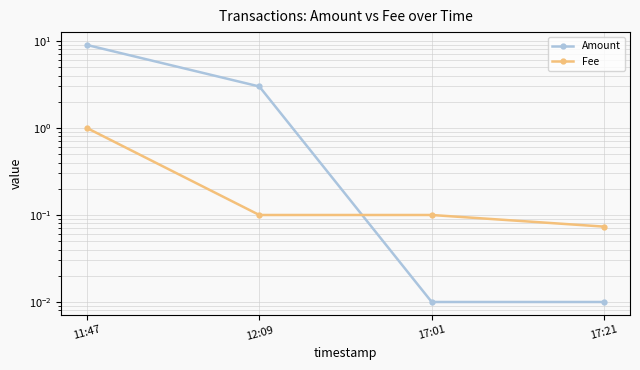

What is the label of the 1st point from the right?

17:21